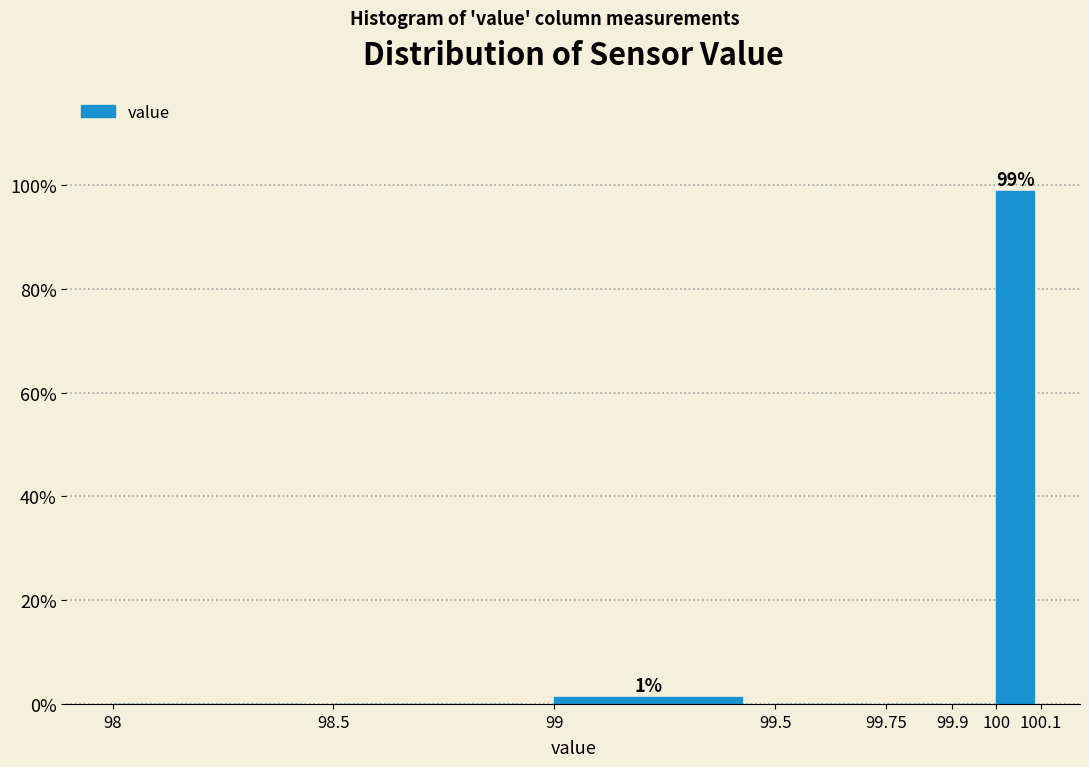

Over which range of the x-axis is the bar tallest?

100 to 100.1